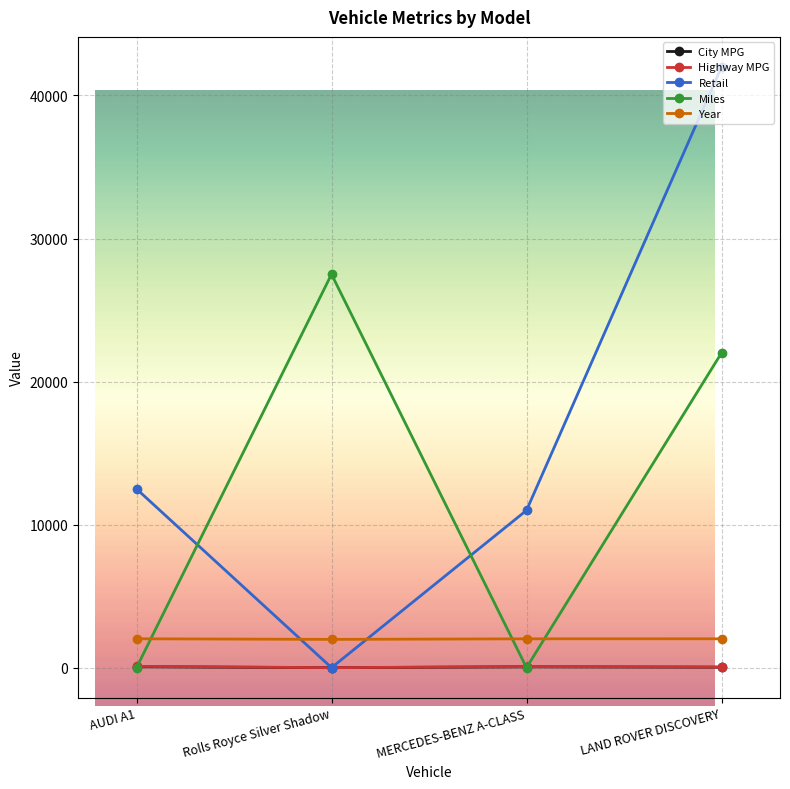

The Retail series shows -15513.3 at Rolls Royce Silver Shadow. True or false?

False